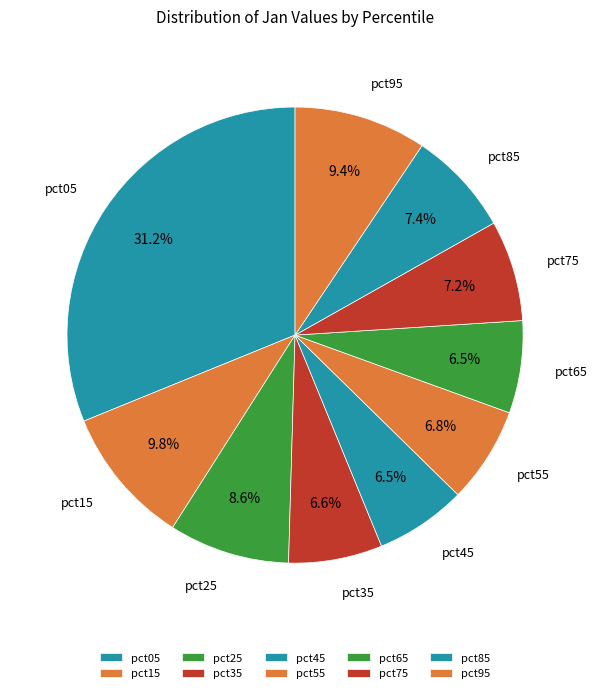

How many slices are in this pie chart?

10